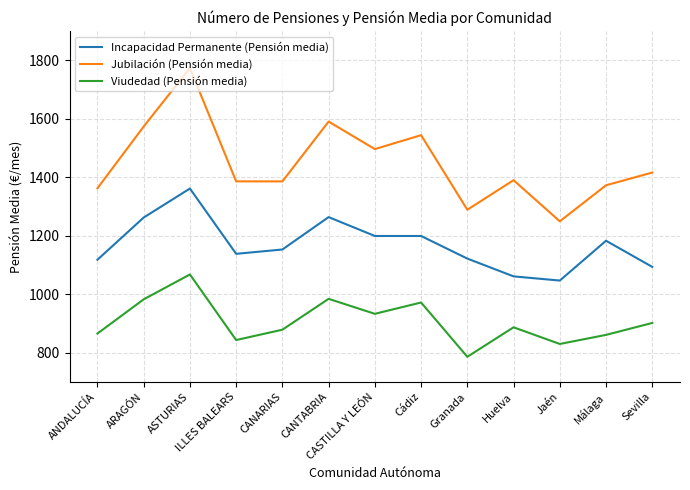

Which series changed the most between ARAGÓN and Sevilla?

Incapacidad Permanente (Pensión media)